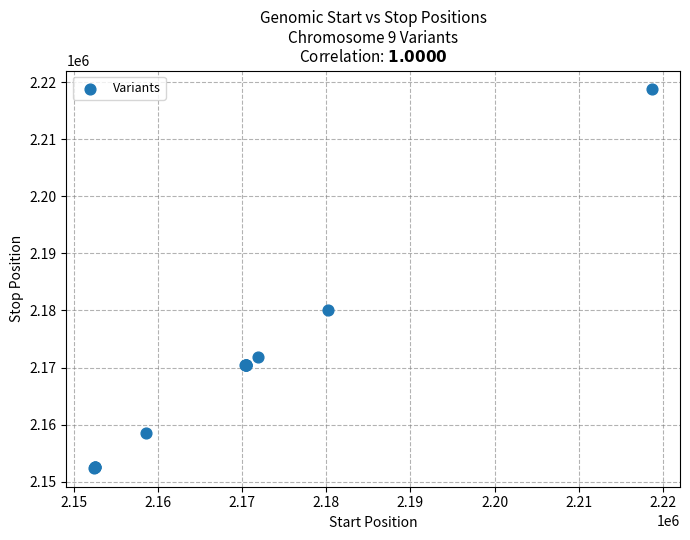

What Y value in the scatter plot is closest to 2185579?

2180161